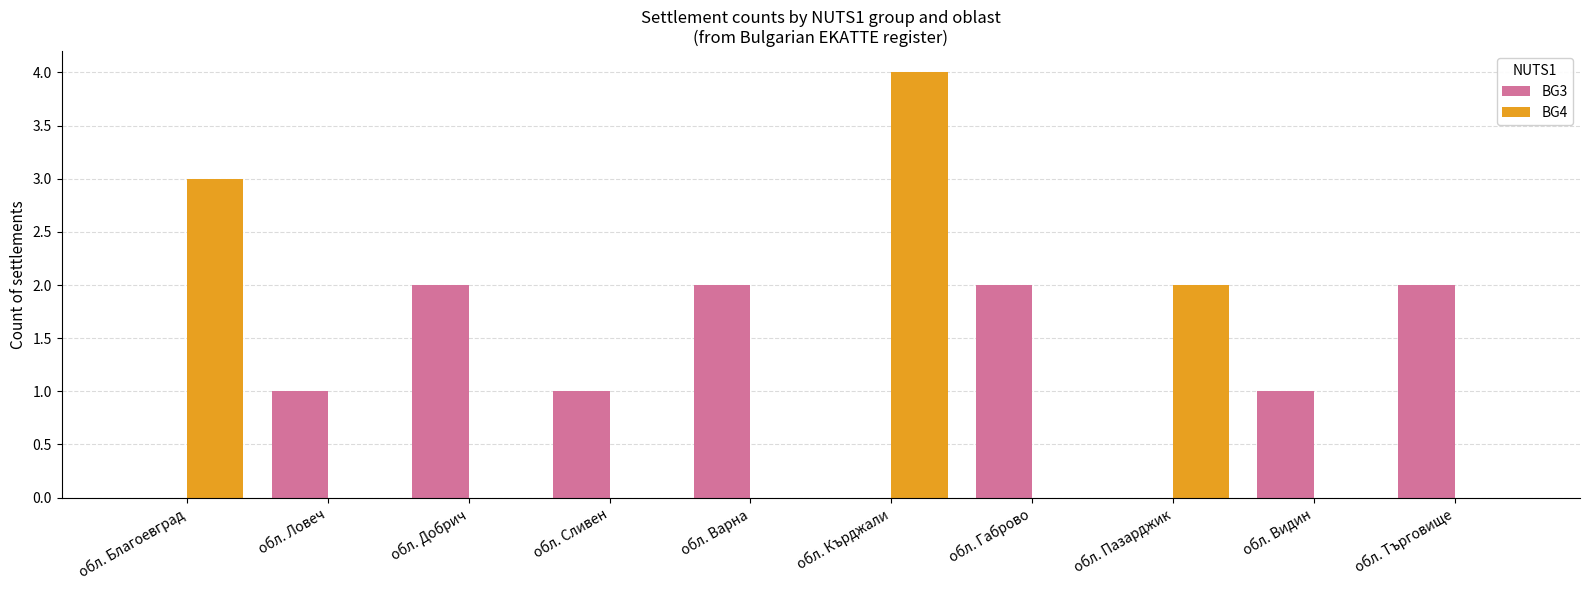

The BG4 series shows 3 at обл. Добрич. True or false?

False